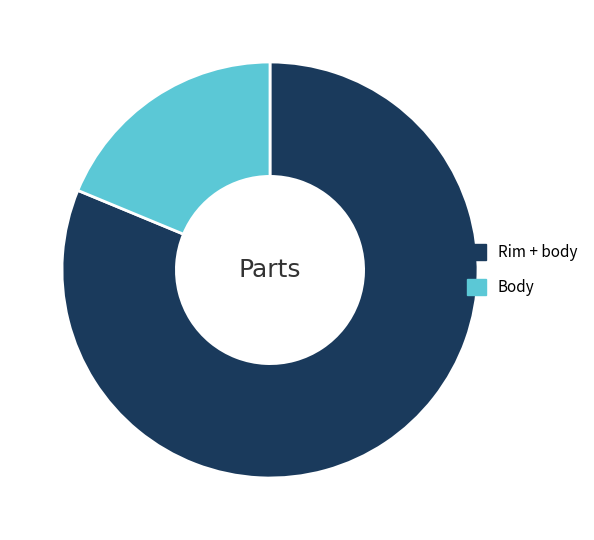

What is the largest slice in the pie chart?

Rim + body